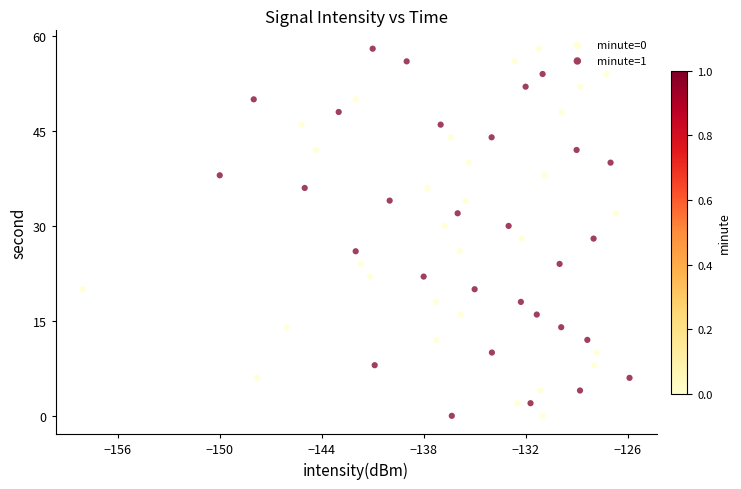

What are all the series names shown in the legend?

minute=0, minute=1